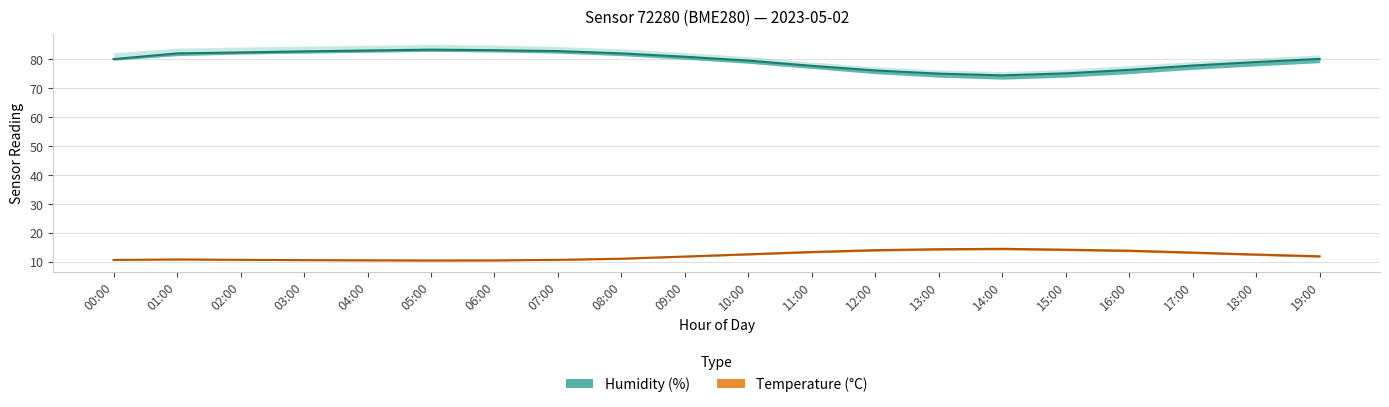

What is the difference between the maximum and second lowest values in the humidity_lower series?

8.9